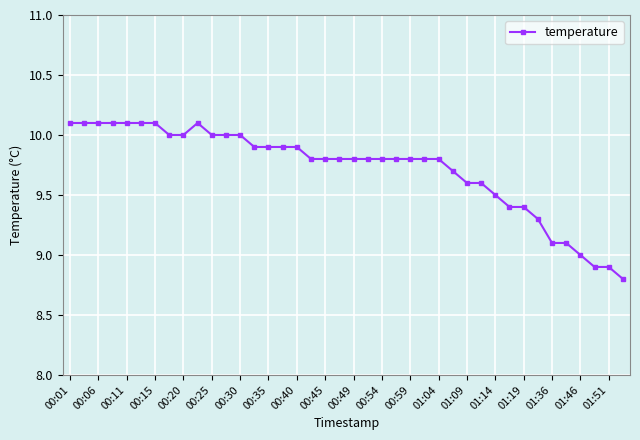

What is the difference between the maximum and minimum values?

1.3